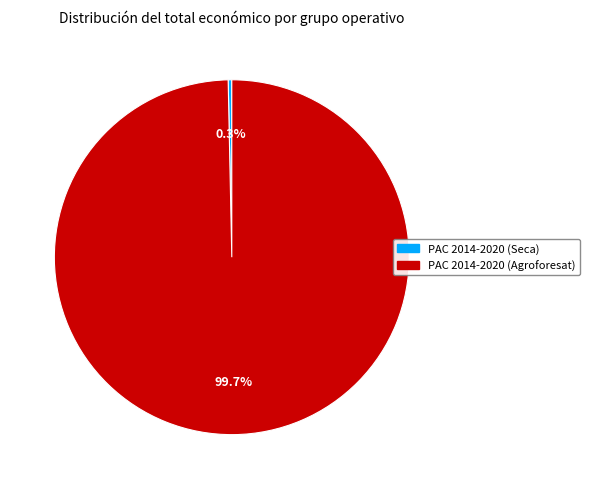

Which slice is the smallest?

PAC 2014-2020 (Seca)